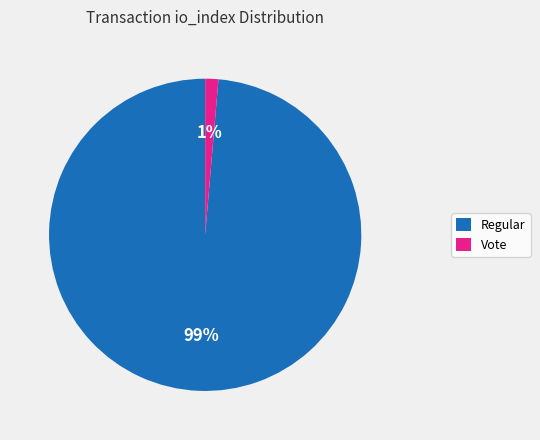

Do Regular and Vote together represent more than half of the pie?

Yes